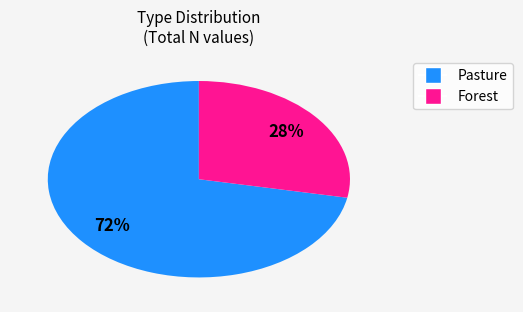

To the nearest percent, what is the difference between the largest and smallest slice percentages?

44%